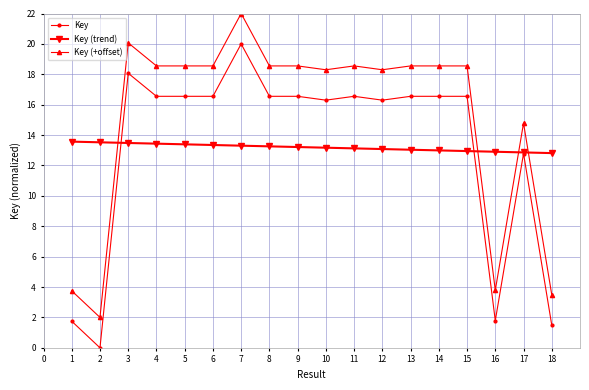

What is the difference between the Key values at 15 and 4?

0.0